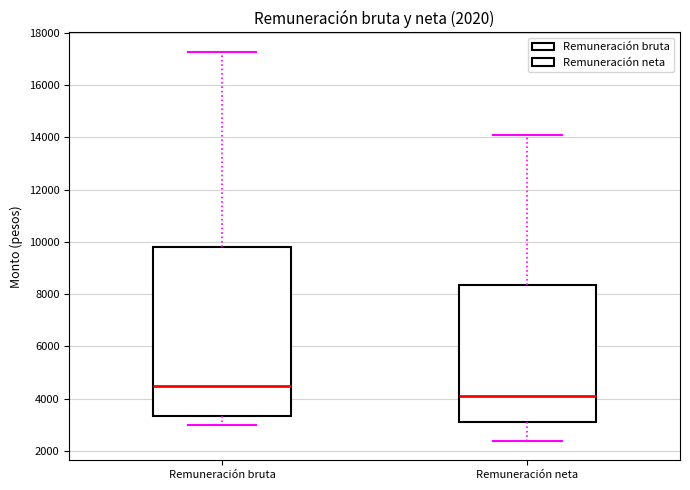

Comparing the boxes themselves (not the whiskers), which one is the tallest?

Remuneración bruta